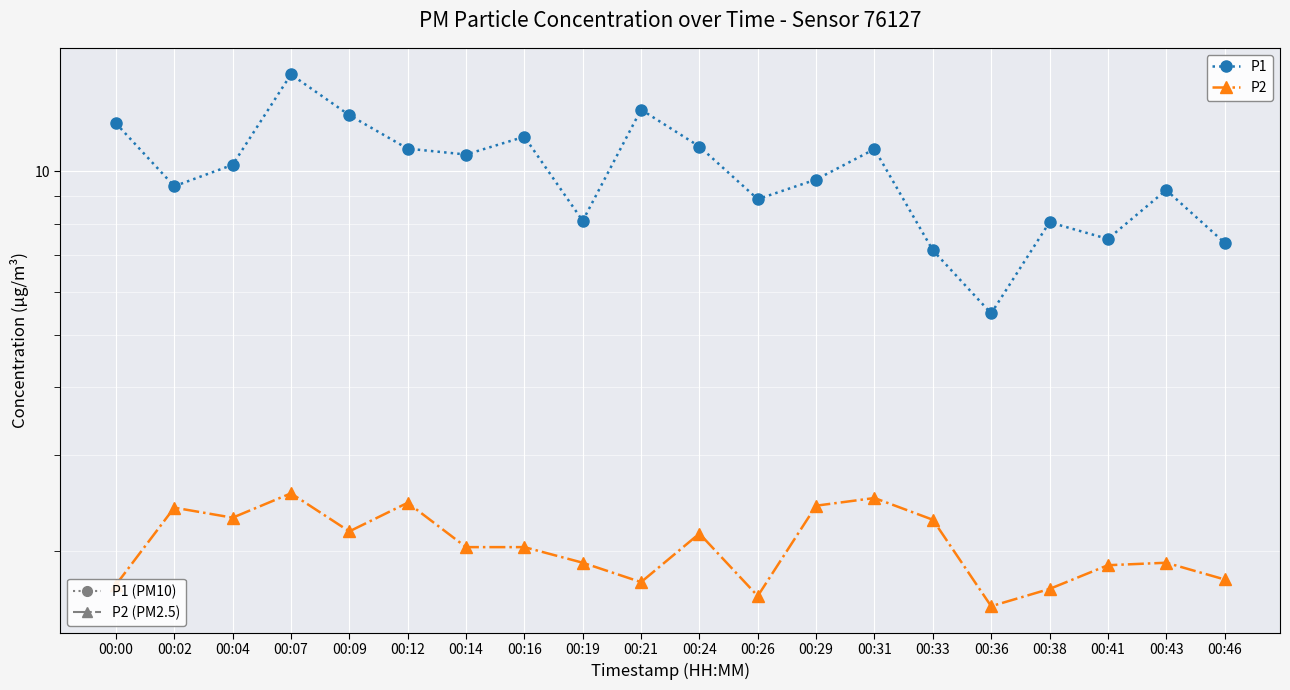

At how many categories does at least one series exceed 14?

1